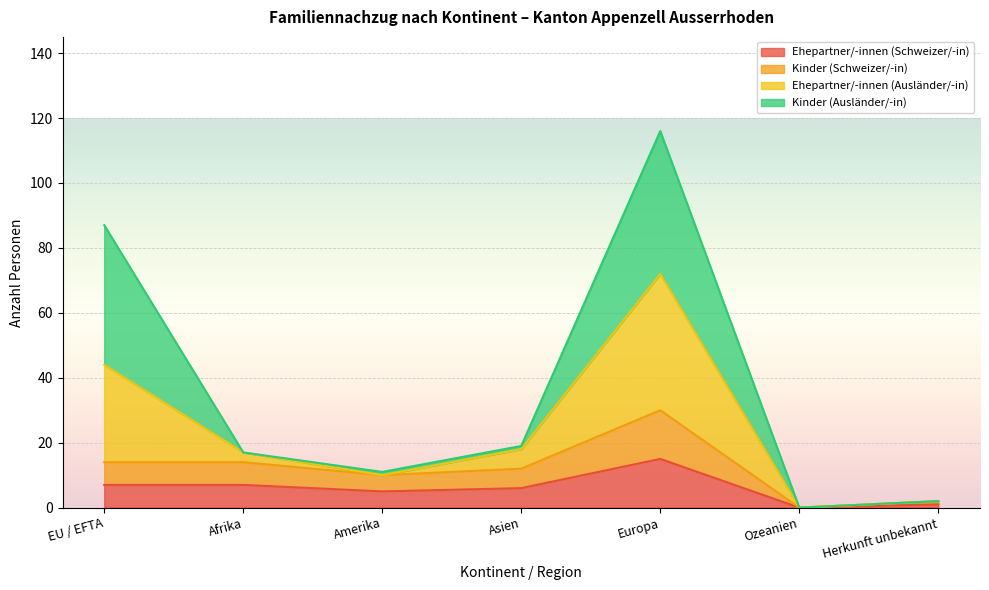

The Ehepartner/-innen (Ausländer/-in) series shows 9 at Asien. True or false?

False